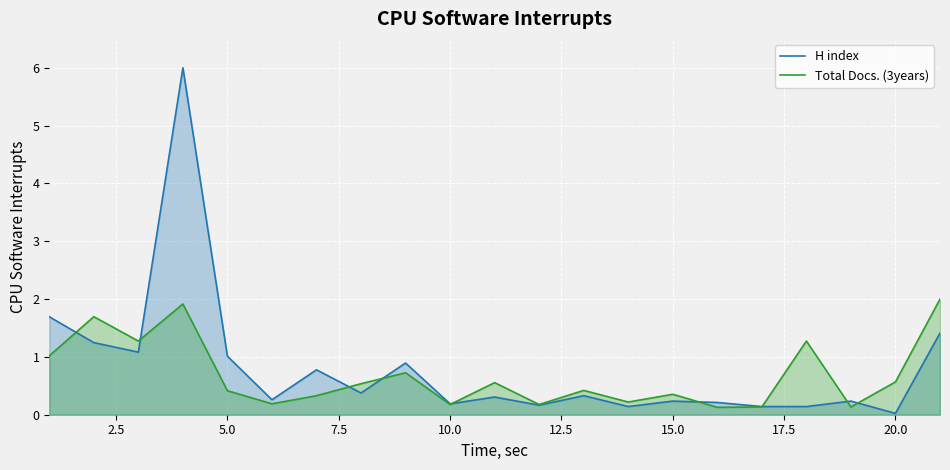

At 15.0, list the series in order from smallest to largest.

H index, Total Docs. (3years)